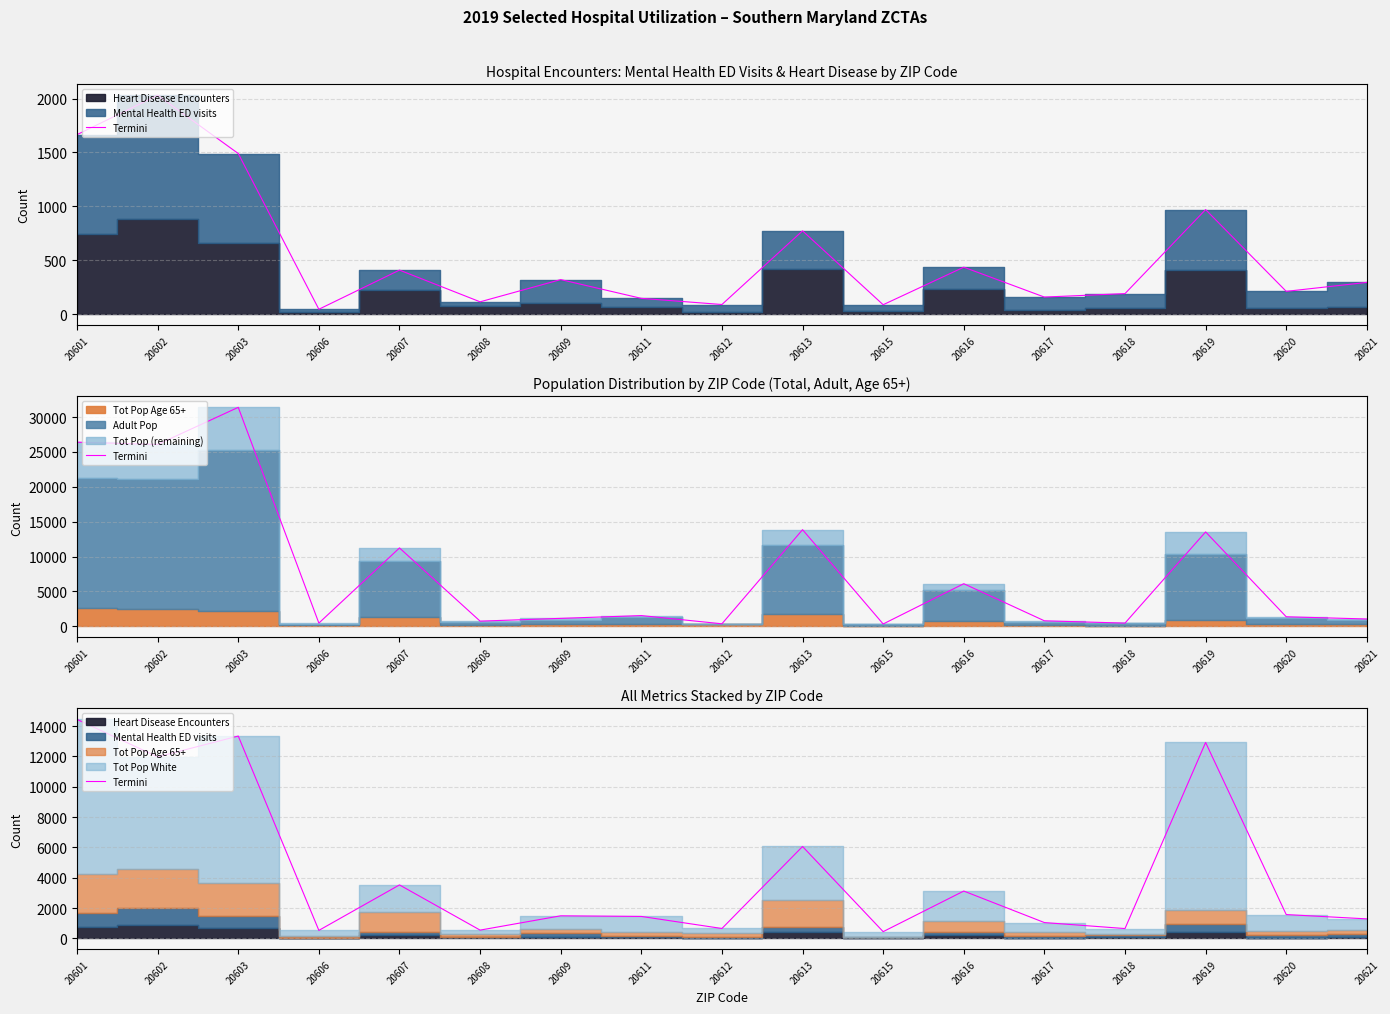

Count the number of values greater than 1487.

8